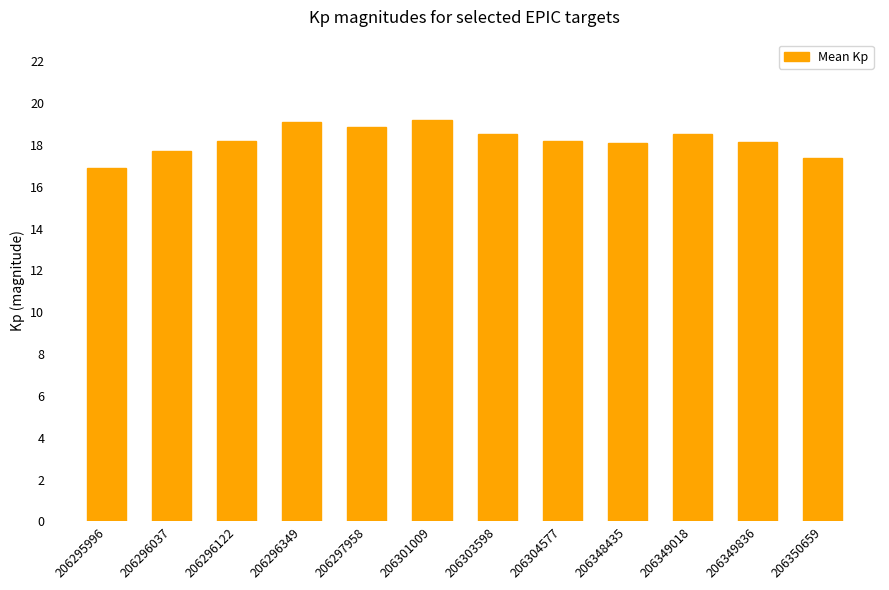

At which label does the data first exceed 18?

206296122